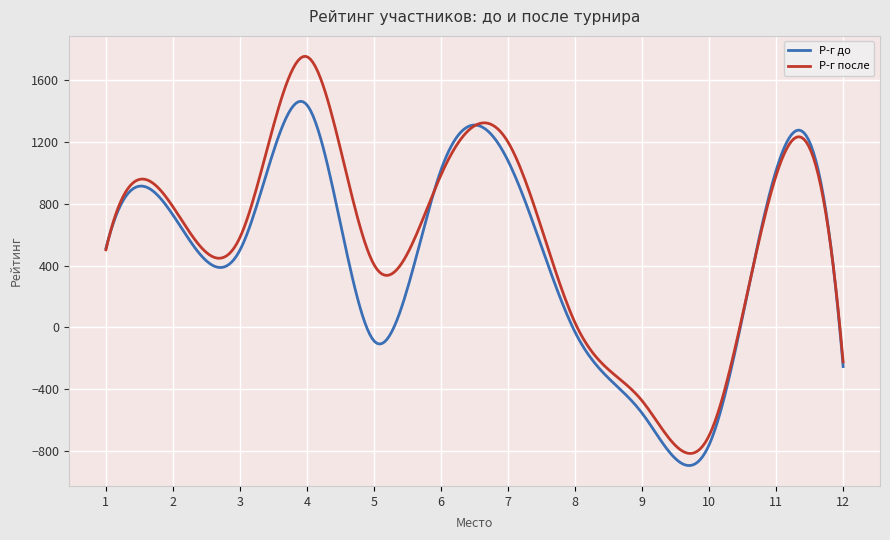

What is the greatest value displayed?

1752.3